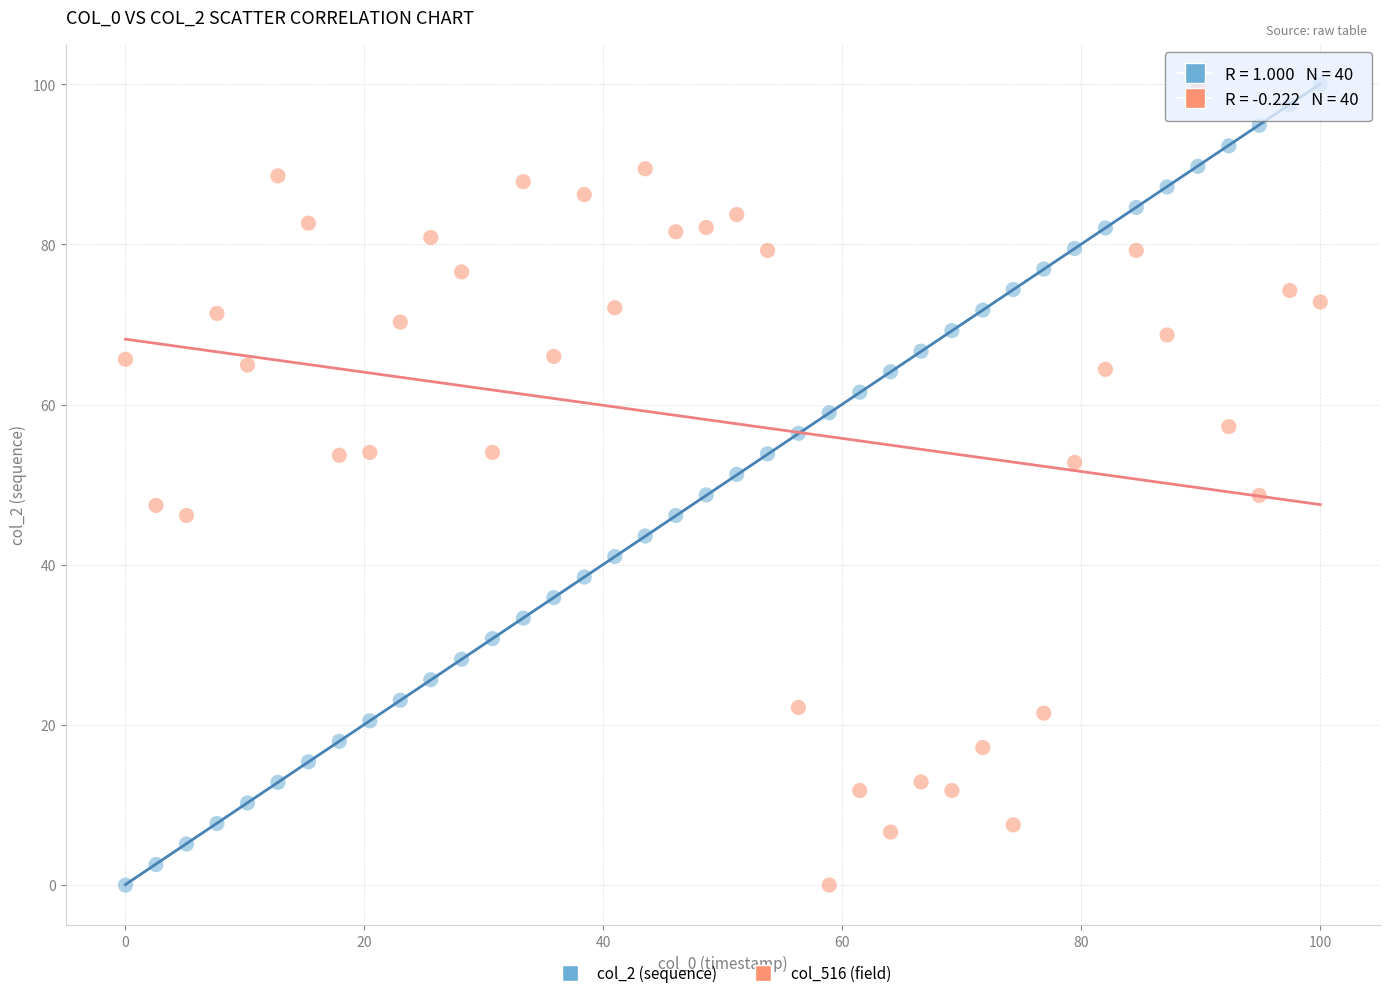

What are all the series names shown in the legend?

col_2 (sequence), col_516 (field)